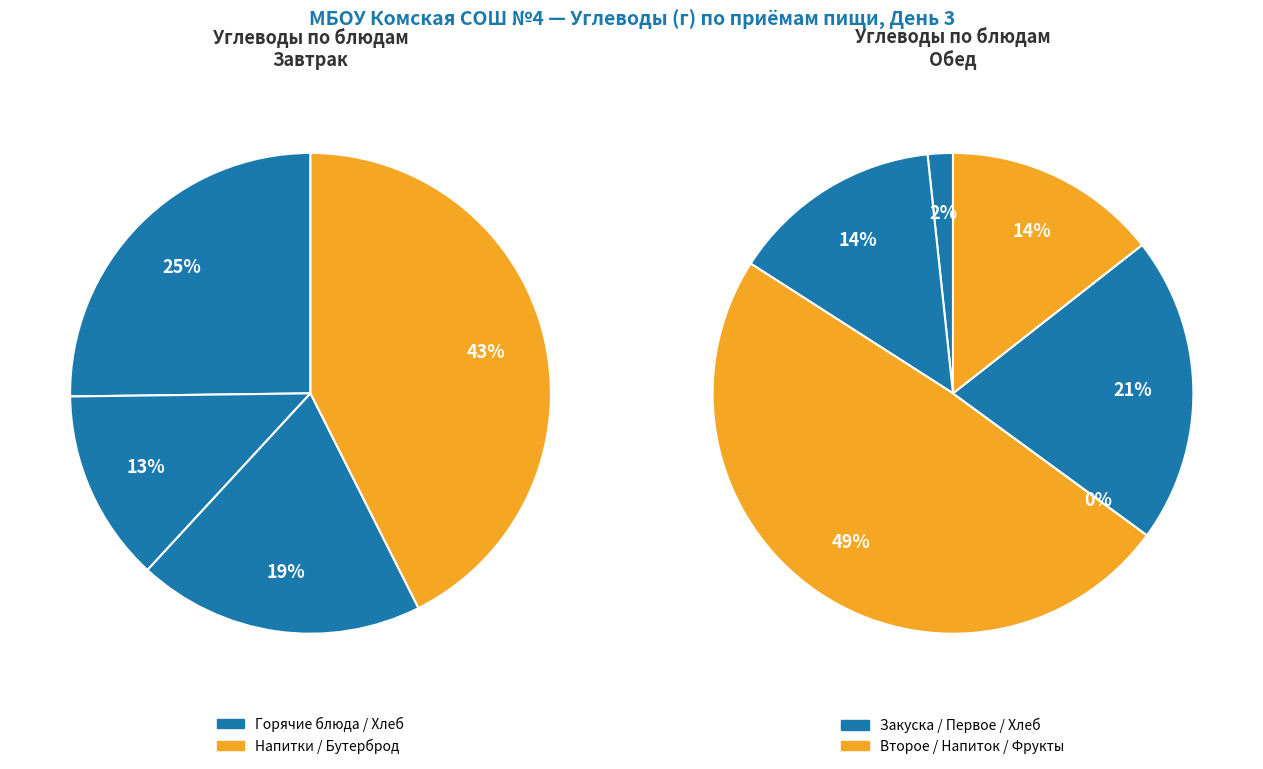

Does Плов с мясом account for over 50% of the chart?

No